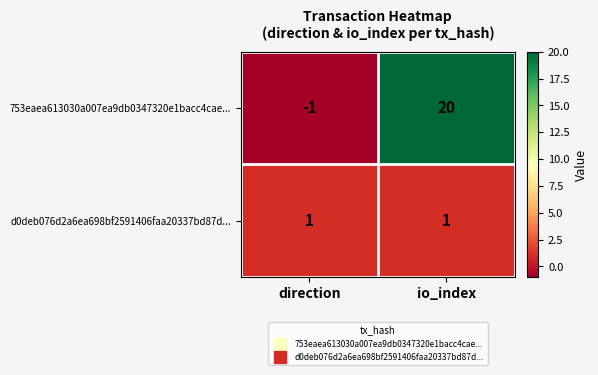

Which category has the highest value across all series?

io_index